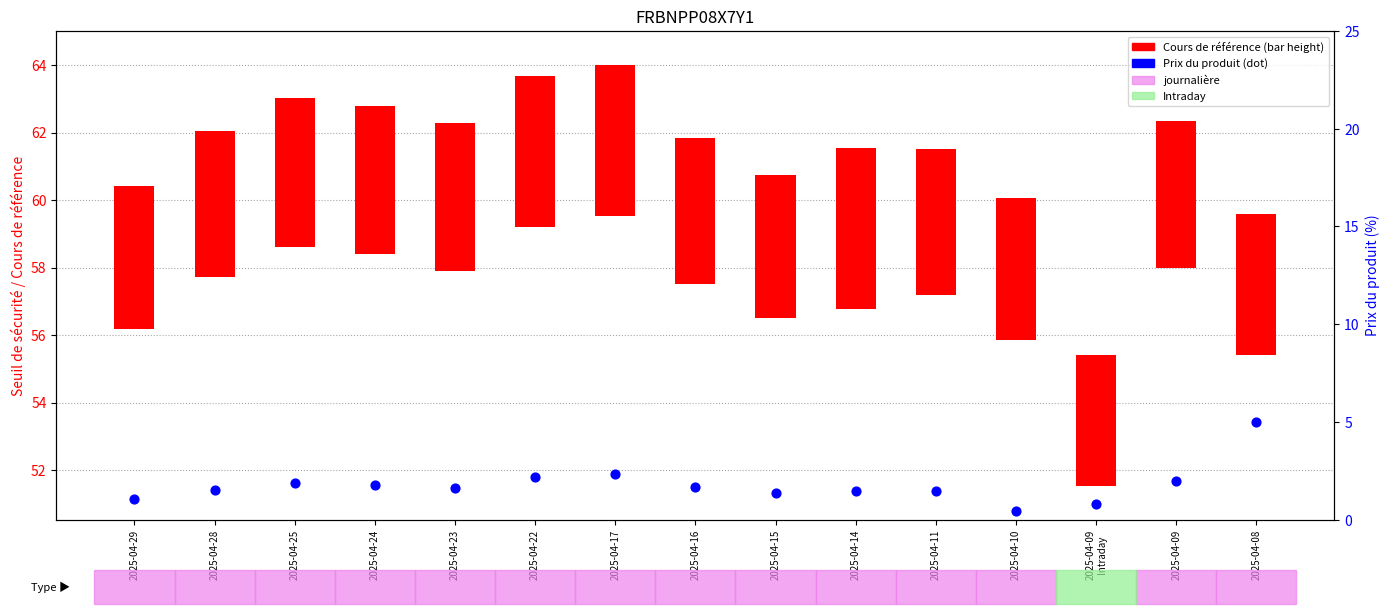

Which series has the widest spread of Y values?

Prix du produit